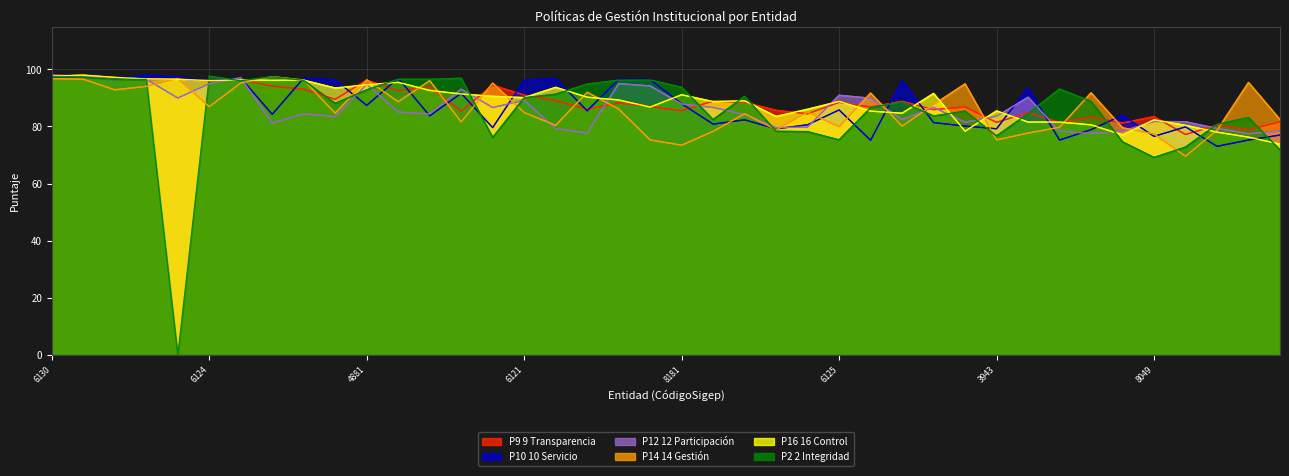

The POLÍTICA 10 Servicio al ciudadano series shows 79.9 at 2841. True or false?

True